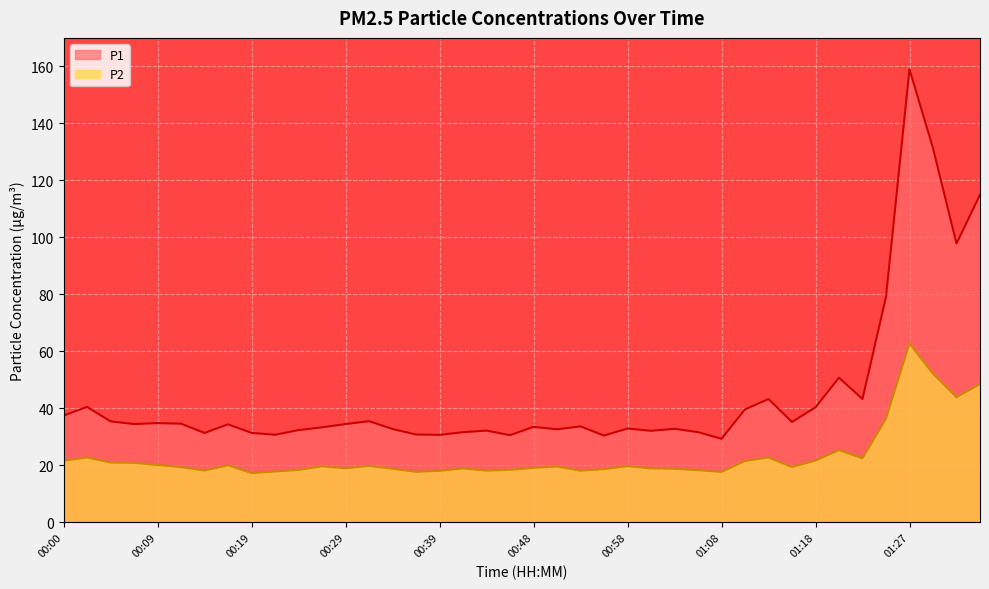

Reading left to right, list all the values displayed in this chart.

P1: 37.5	40.5	35.5	34.5	34.8	34.6	31.4	34.4	31.4	30.8	32.4	33.4	34.5	35.5	32.8	30.8	30.7	31.6	32.2	30.6	33.5	32.7	33.7	30.4	33.0	32.1	32.8	31.7	29.3	39.6	43.3	35.2	40.4	50.8	43.3	79.1	159.0	131.3	97.8	114.9
P2: 21.6	22.8	21.0	20.9	20.1	19.4	18.2	20.0	17.3	17.8	18.4	19.7	19.0	19.8	18.8	17.7	18.1	18.9	18.1	18.4	19.1	19.6	18.1	18.7	19.7	18.9	18.8	18.3	17.7	21.5	22.8	19.4	21.7	25.4	22.5	36.4	62.8	52.2	43.9	48.5